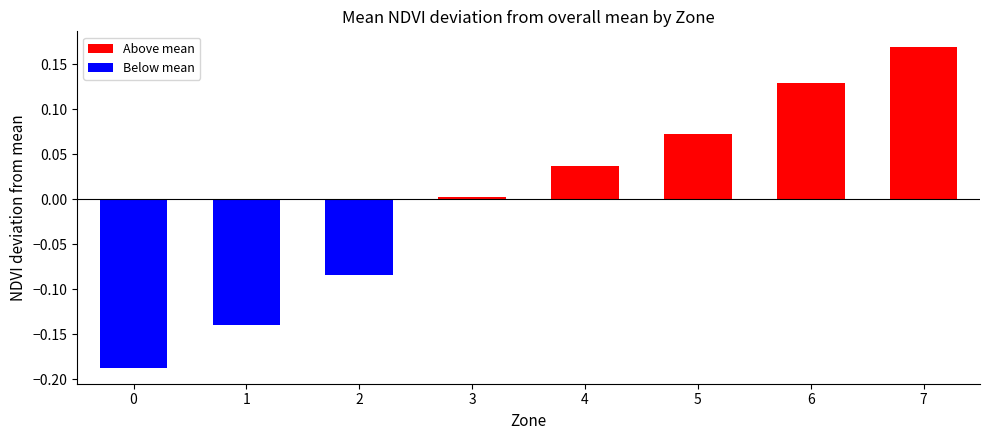

What is the sum of the values at 0 and 2?

-0.3